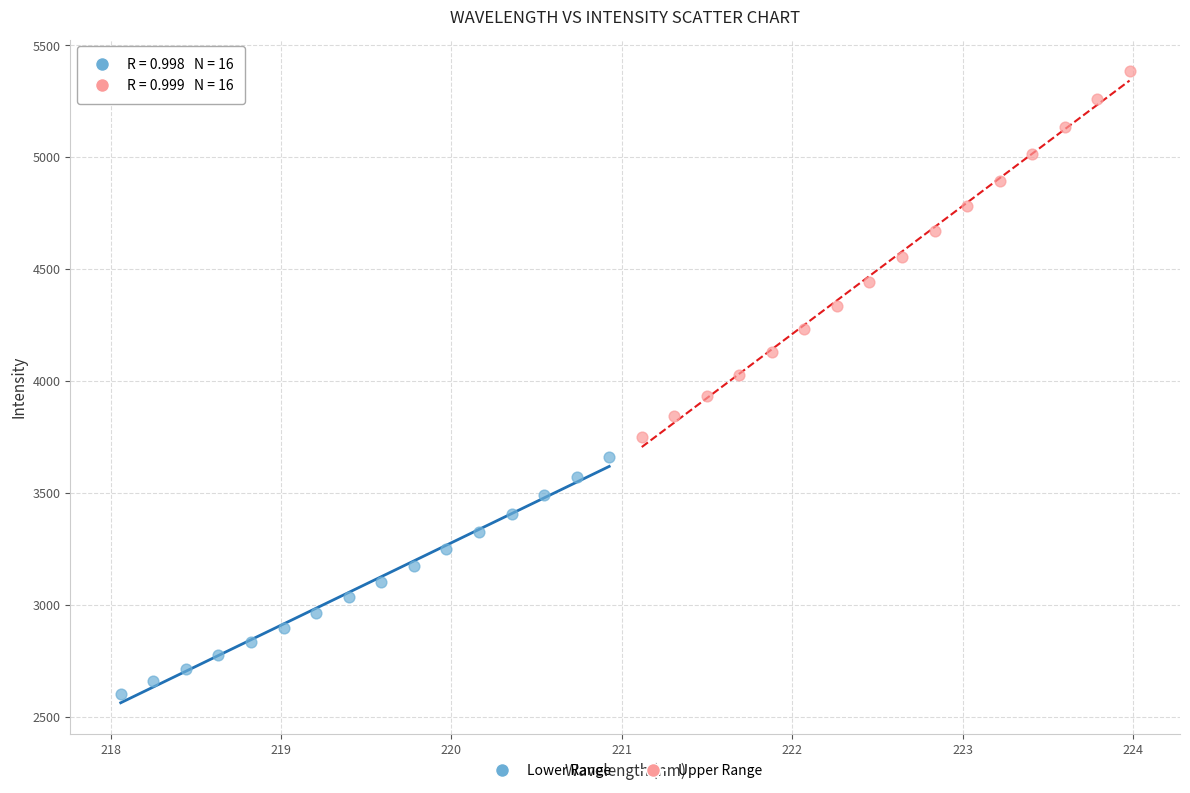

Which series has the largest Y range (max minus min)?

Upper Range